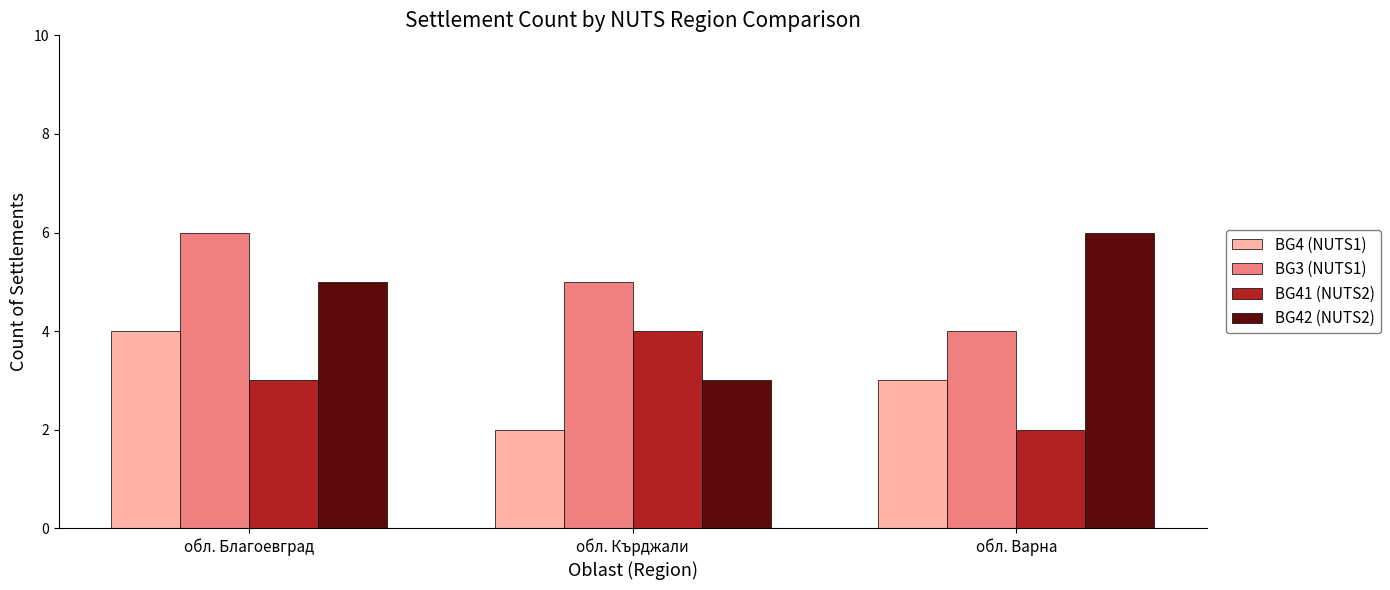

What is the sum of all BG42 (NUTS2) values?

14